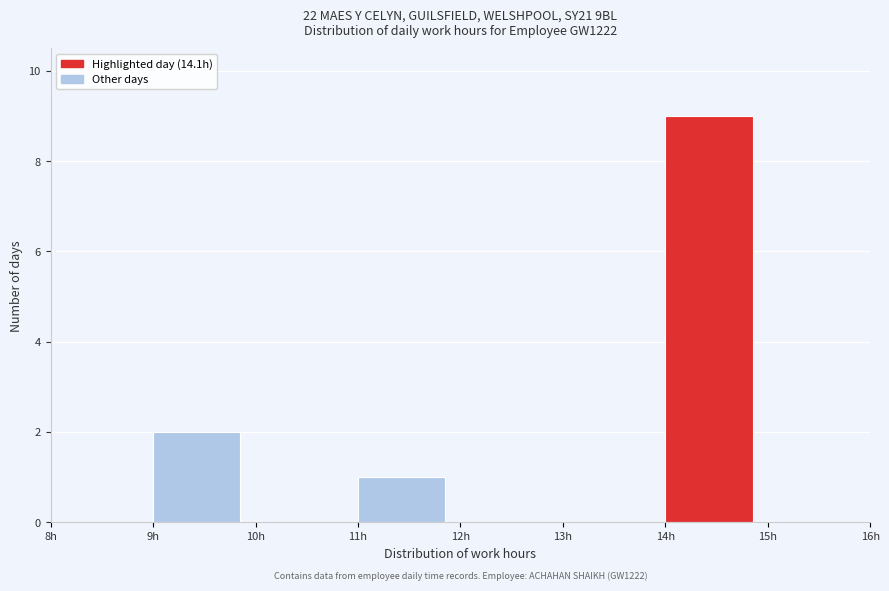

Which range on the x-axis has the tallest bar?

14 to 15